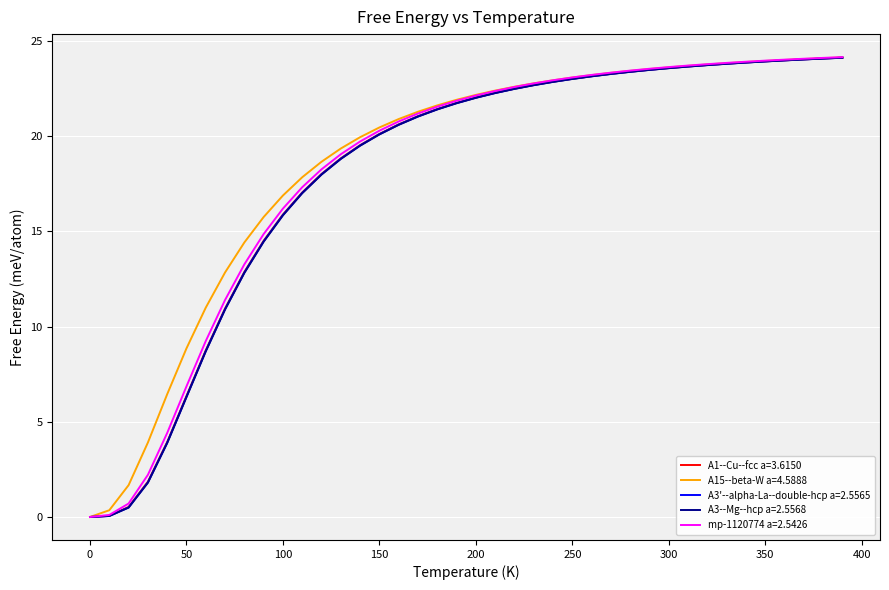

True or false: mp-1120774 a=2.5426 and A1--Cu--fcc a=3.6150 intersect in this chart.

False